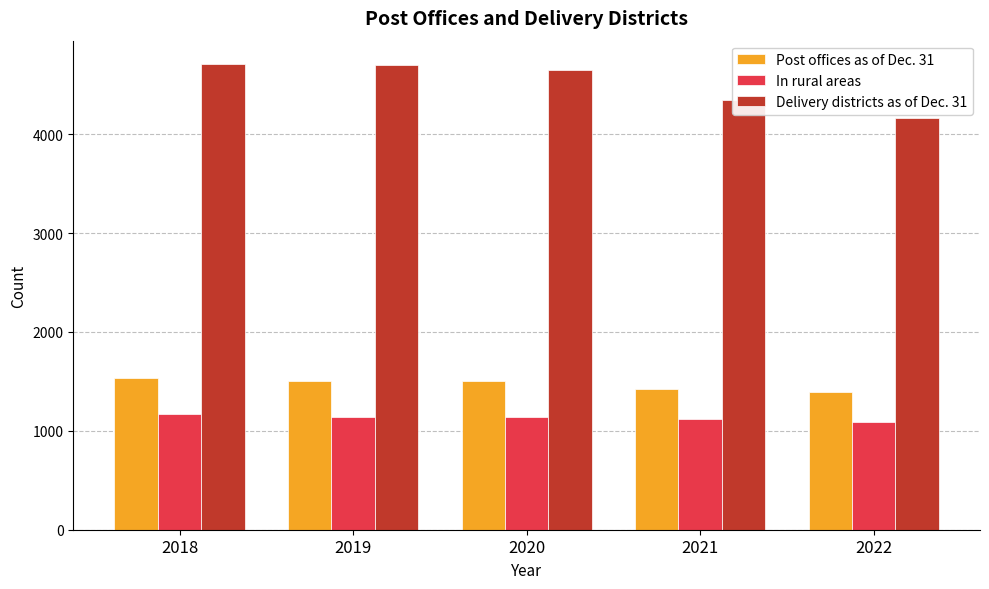

What is the total value across all series at 2022?

6652